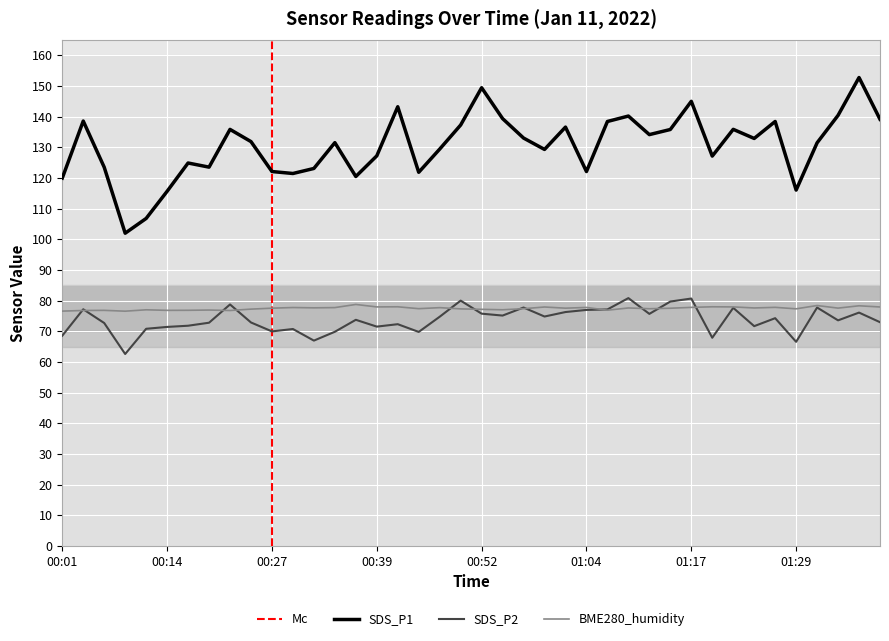

What are all the series names shown in the legend?

SDS_P1, SDS_P2, BME280_humidity